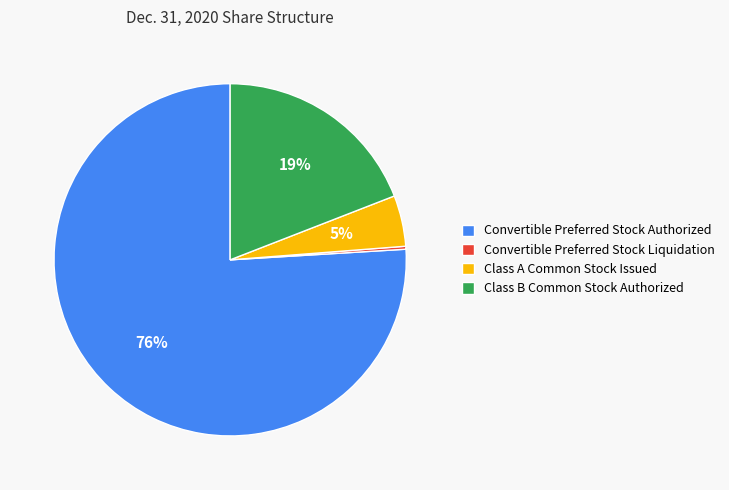

What percentage is the Convertible Preferred Stock Authorized slice, to the nearest percent?

76%